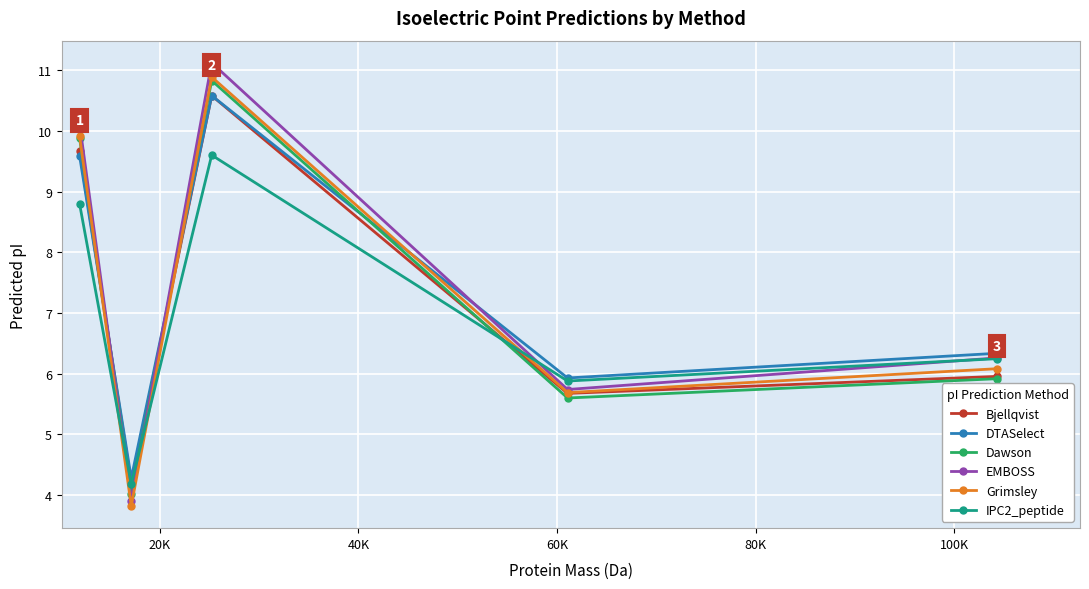

Which series has the widest spread of values?

EMBOSS